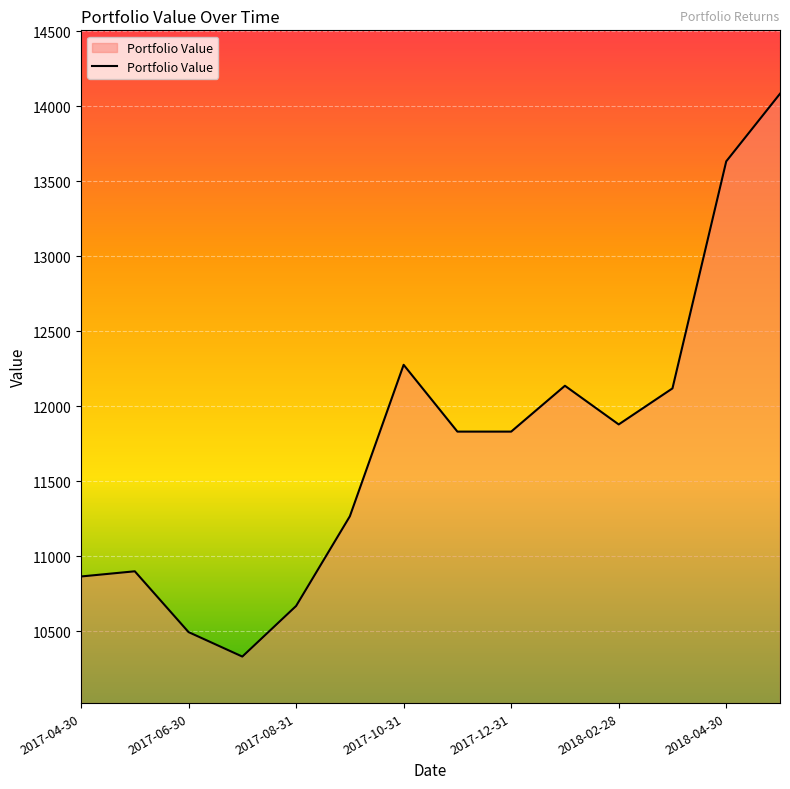

What is the difference between the maximum and minimum values?

3750.5